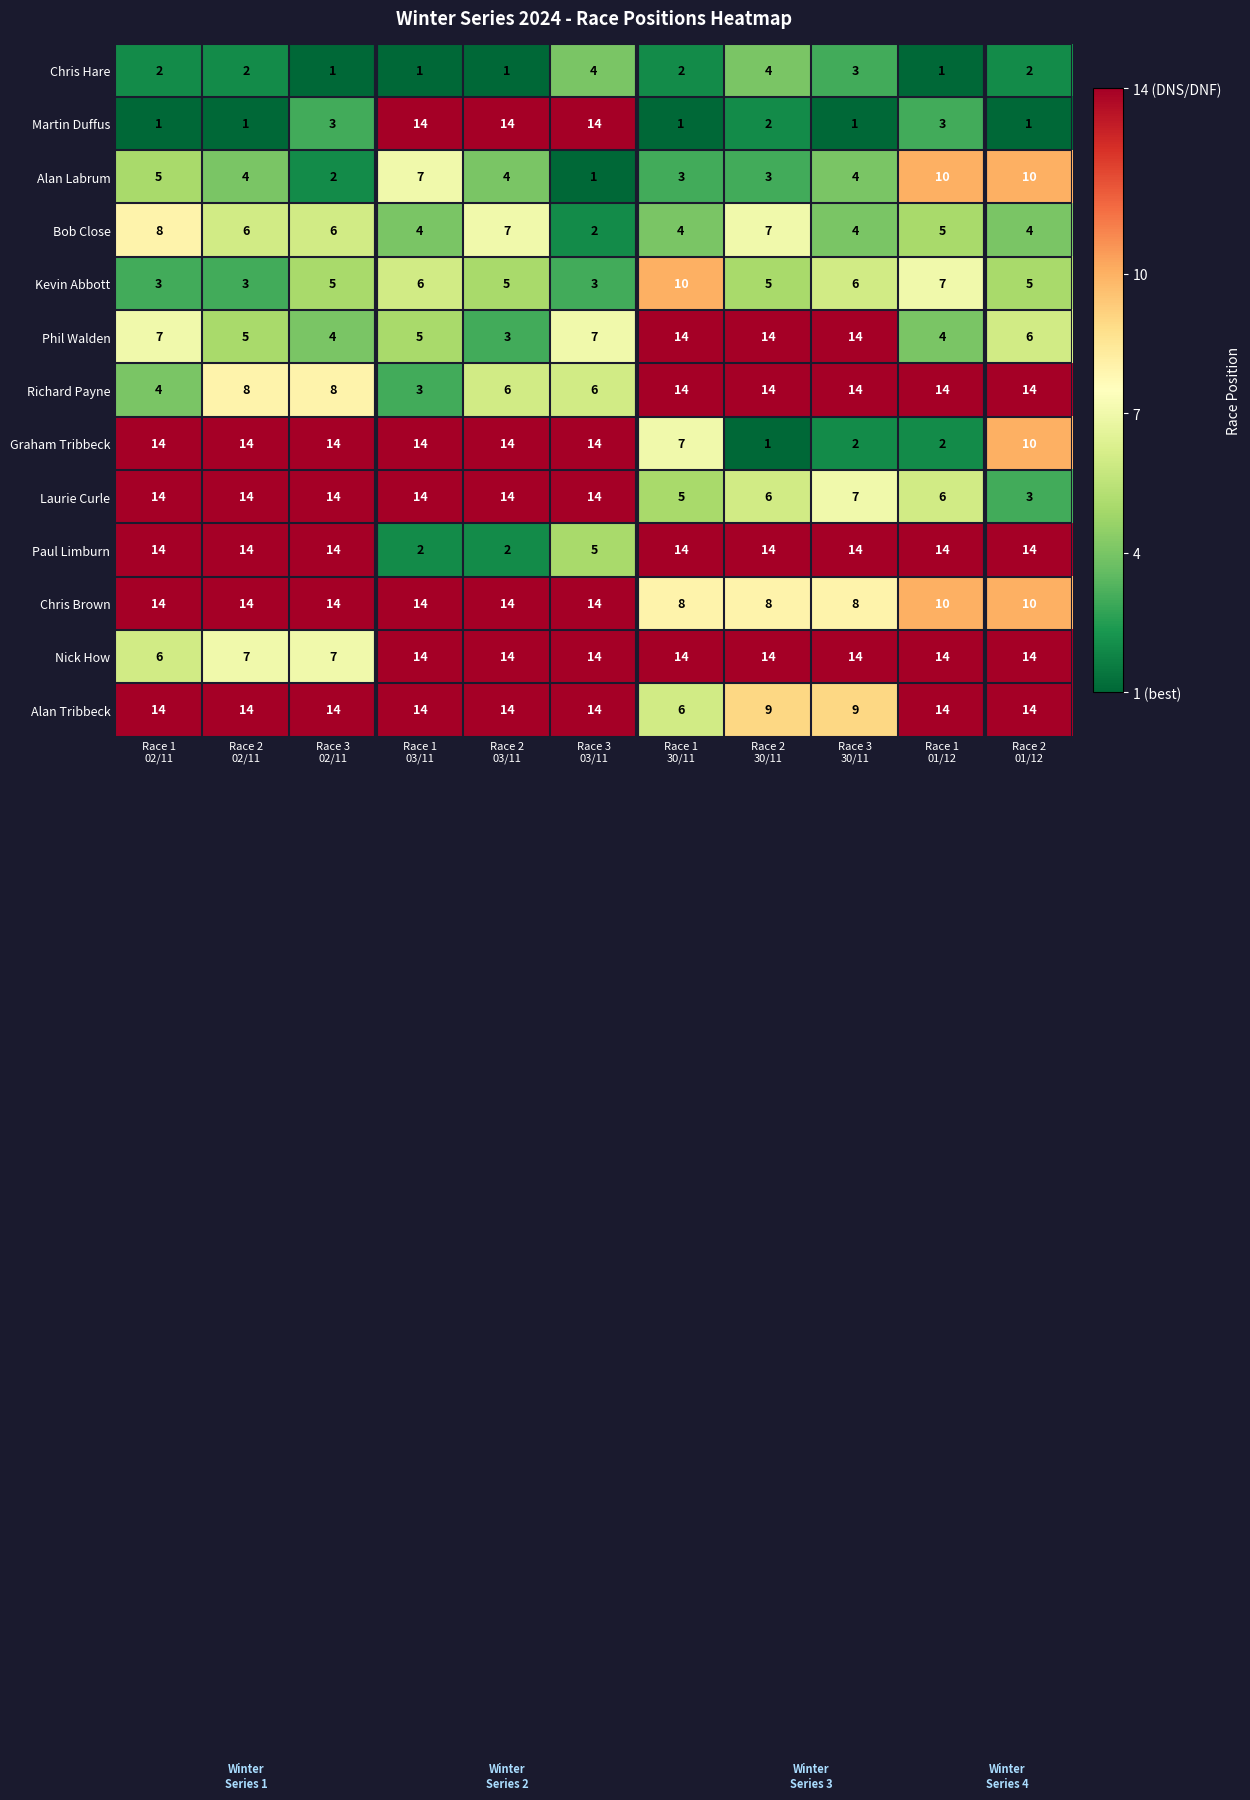

What is the lowest value of the Phil Walden series?

3